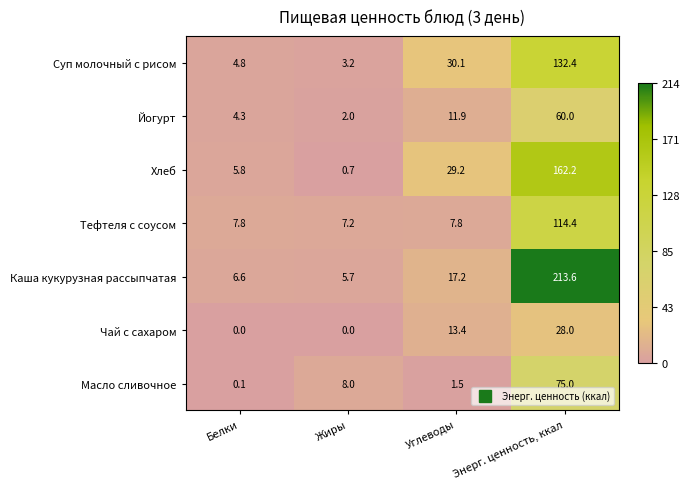

Which series changed the most between Белки and Углеводы?

Суп молочный с рисом